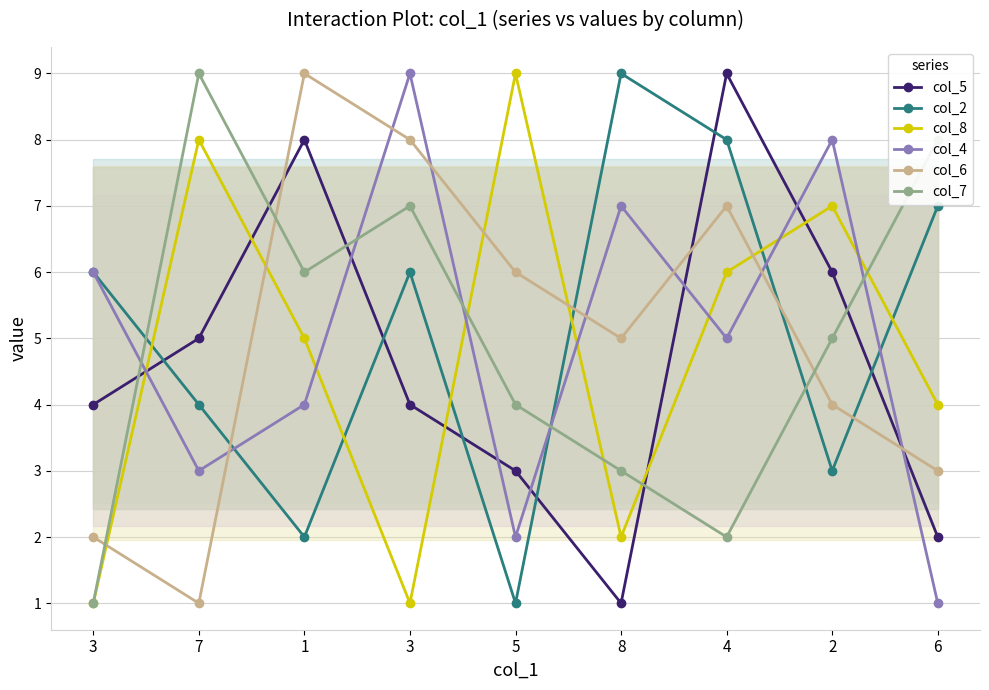

How many intersections are there between col_7 and col_5?

5